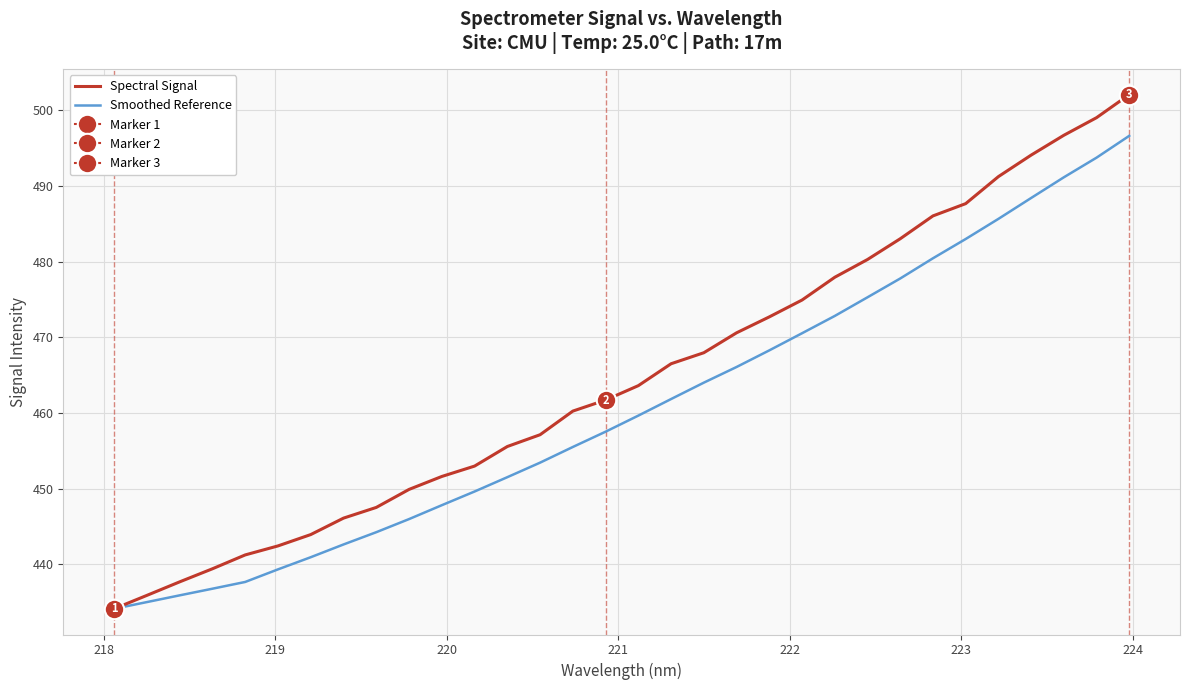

What is the highest value of the Smoothed Reference series?

496.6